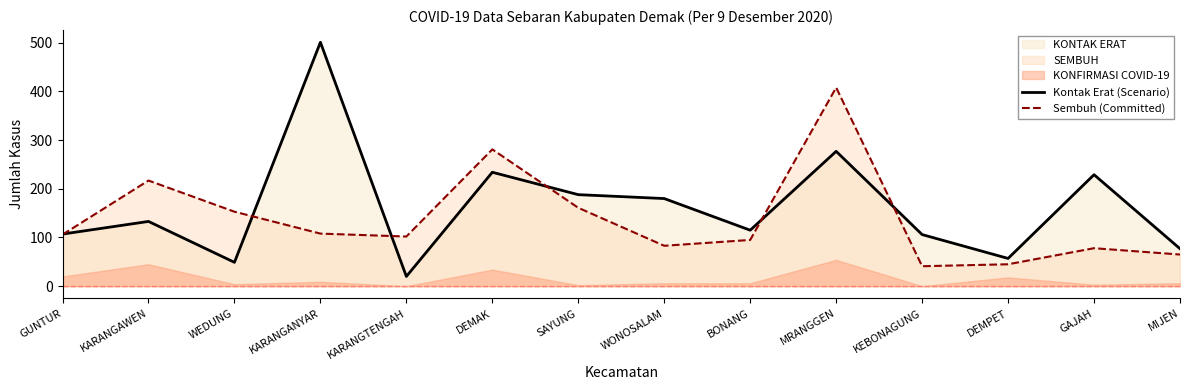

How many data points in Kontak Erat (Scenario) are above 133?

6